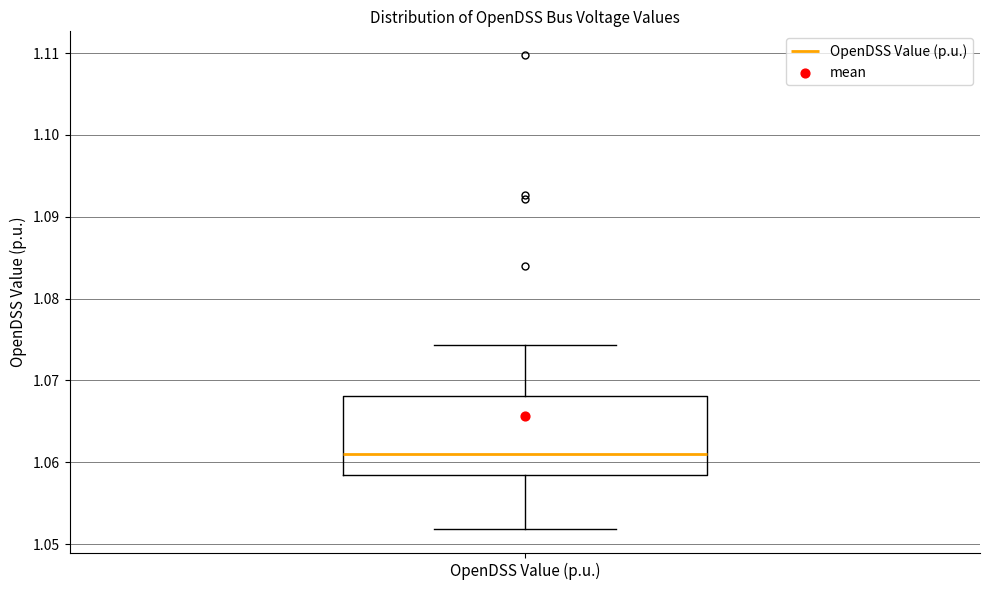

Where is the upper edge of the box for OpenDSS Value (p.u.) on the y-axis? The values are not printed on the chart, so give them approximately, as read against the axis.

1.068